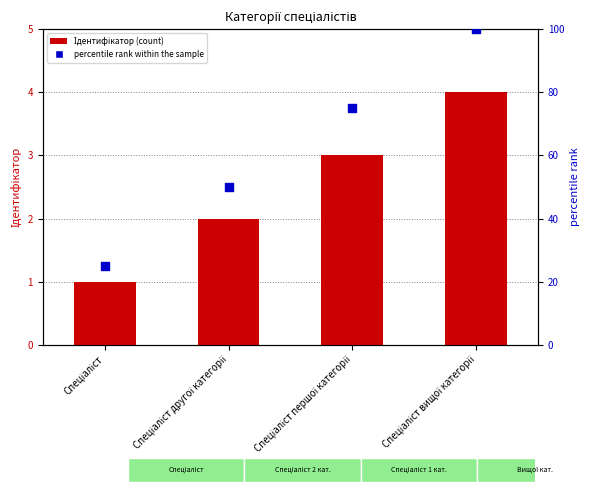

Which series reaches the minimum Y coordinate?

Ідентифікатор (count)